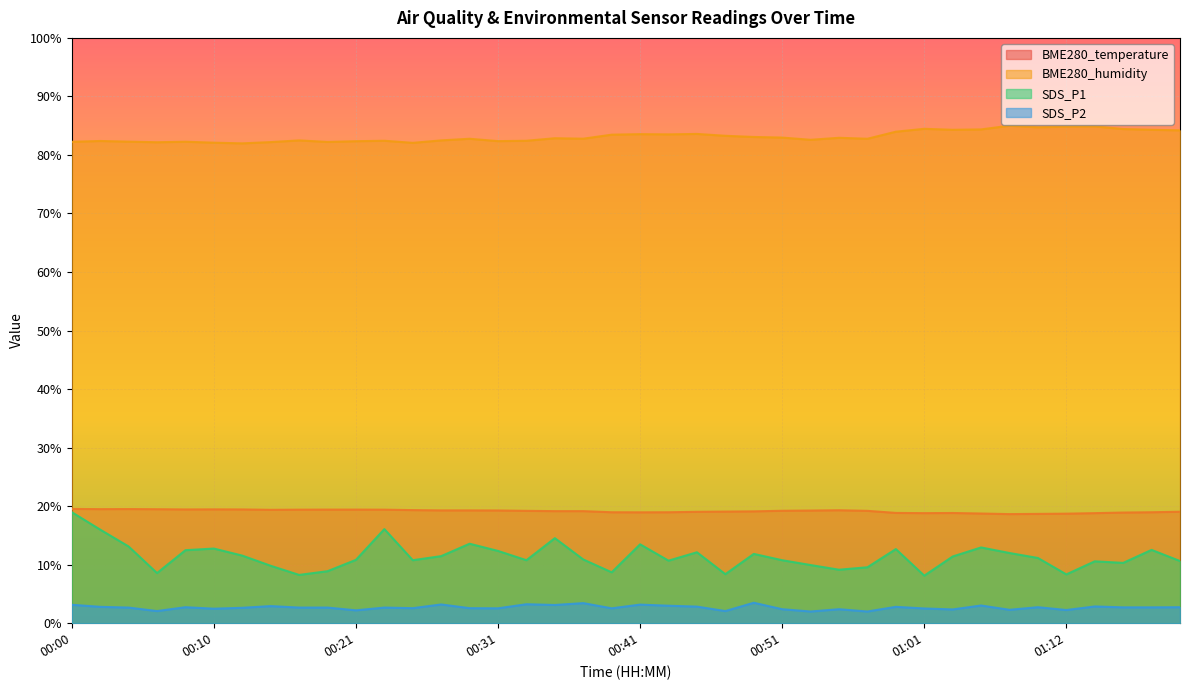

At which category is the sum across all series the highest?

00:00